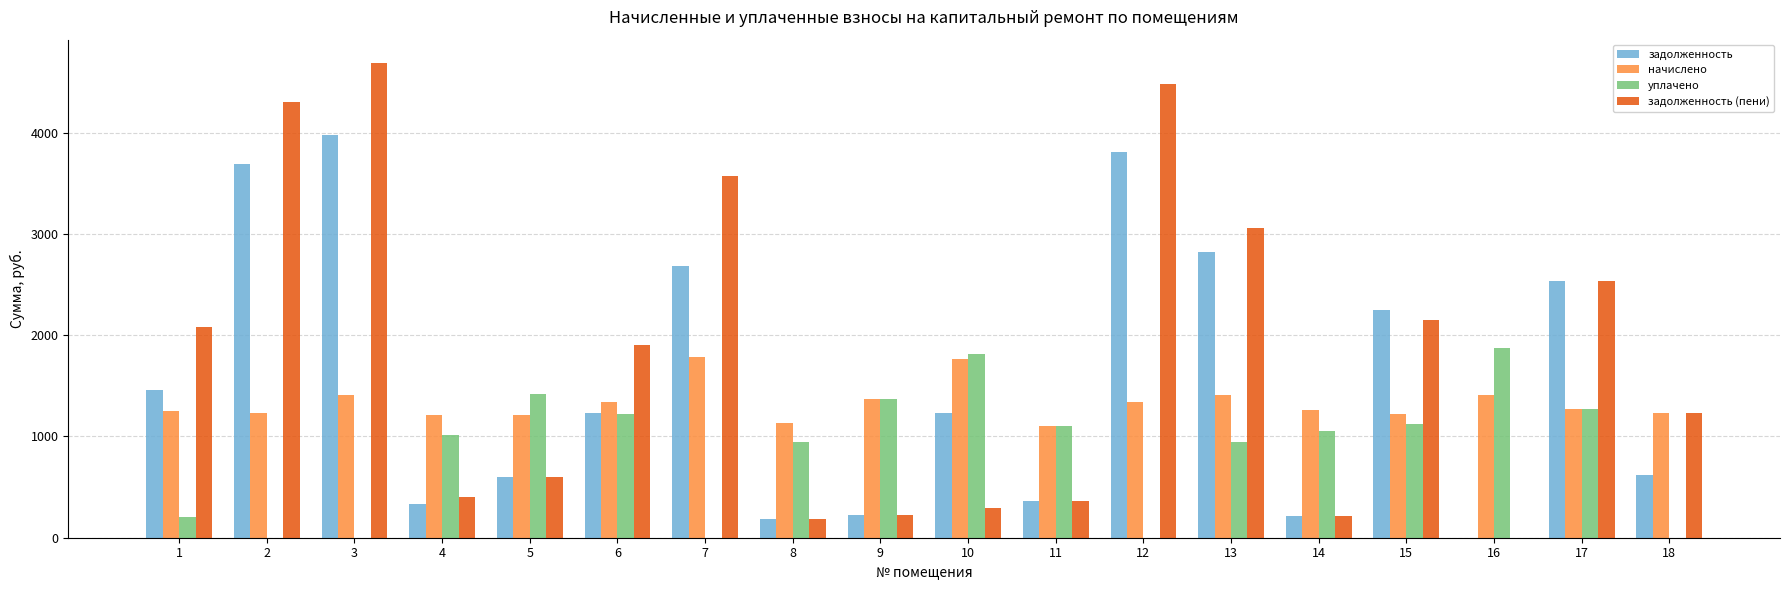

At which category does the chart reach its peak across all series?

3